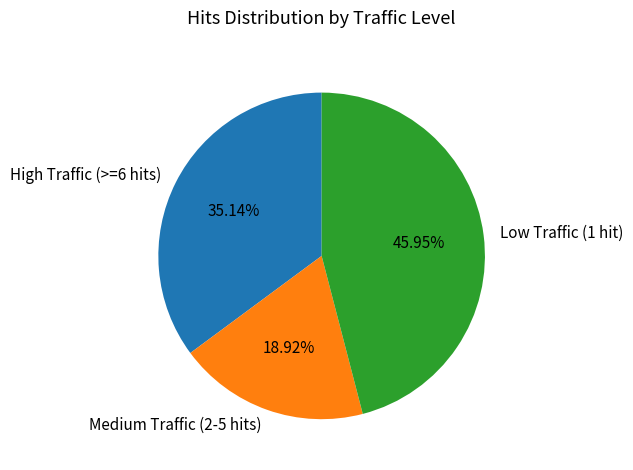

Rank the categories by value from highest to lowest.

Low Traffic (1 hit), High Traffic (>=6 hits), Medium Traffic (2-5 hits)